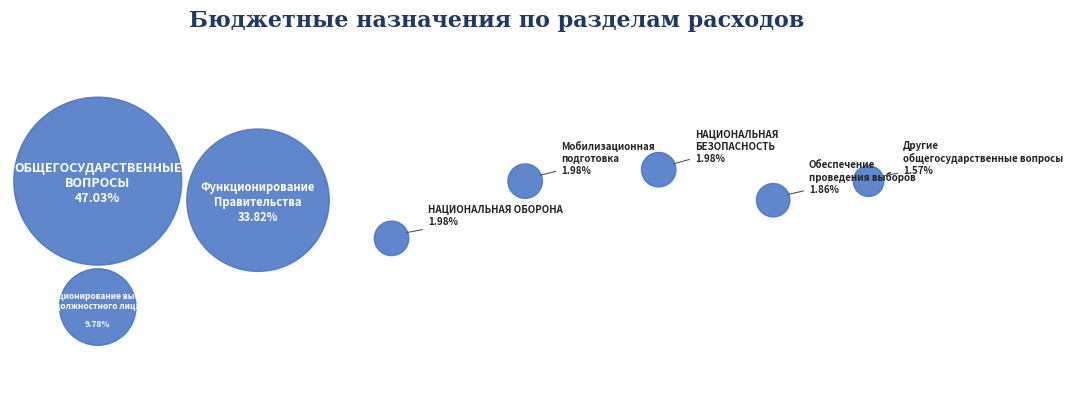

Do Функционирование высшего должностного лица and НАЦИОНАЛЬНАЯ БЕЗОПАСНОСТЬ together represent more than half of the pie?

No